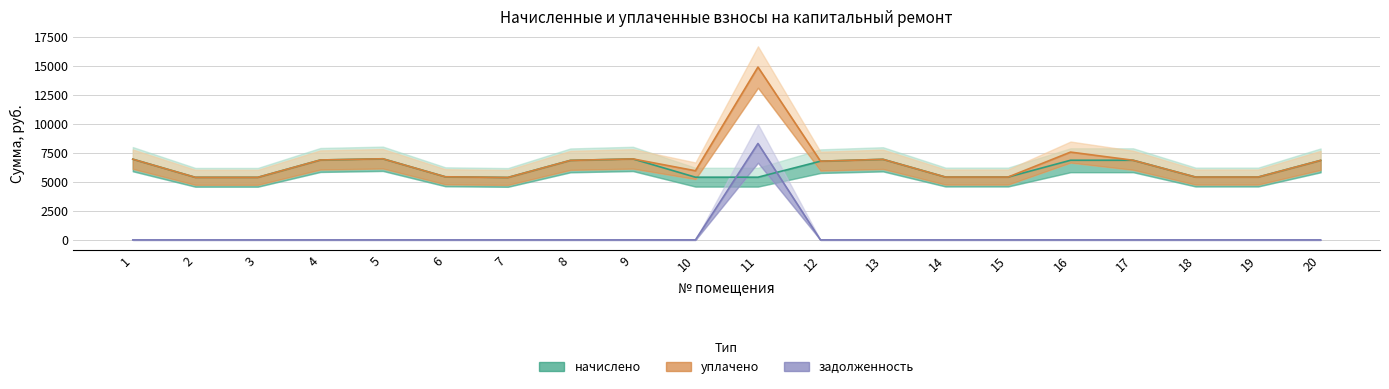

Is it true that уплачено equals 5425.9 at 19?

True